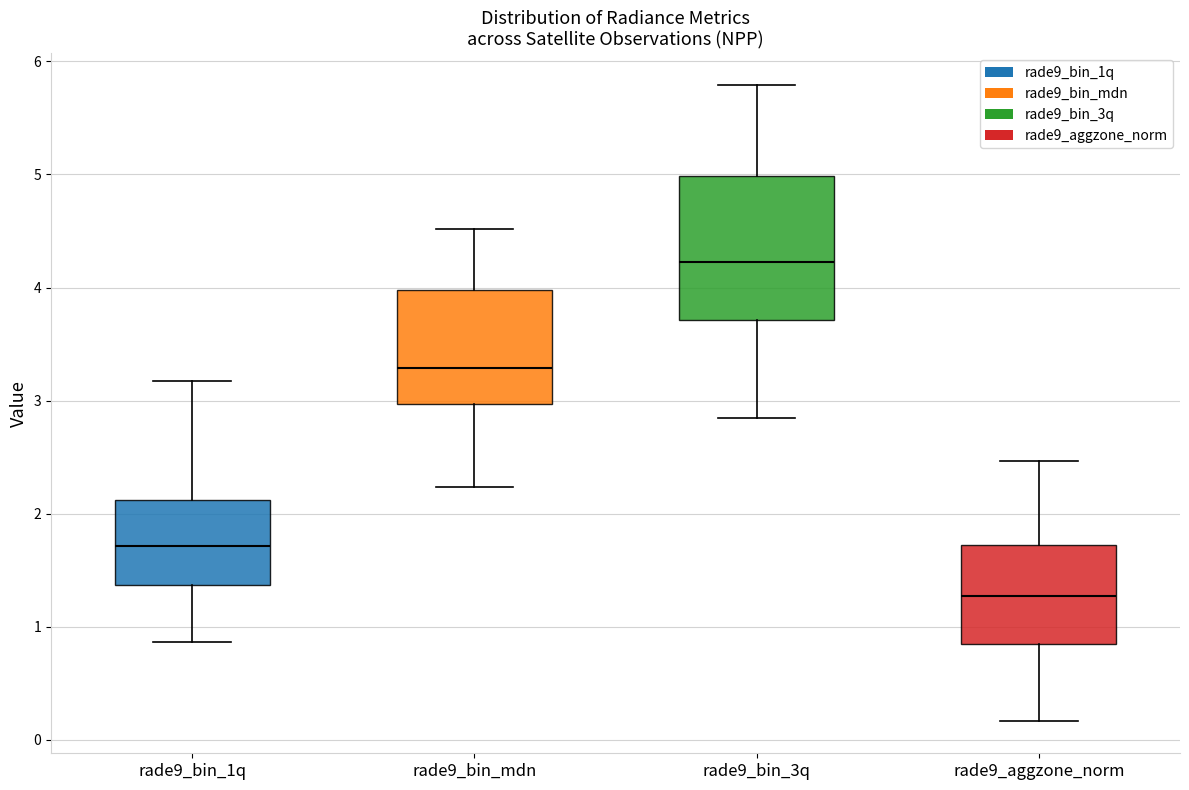

Which box's median line is the lowest?

rade9_aggzone_norm